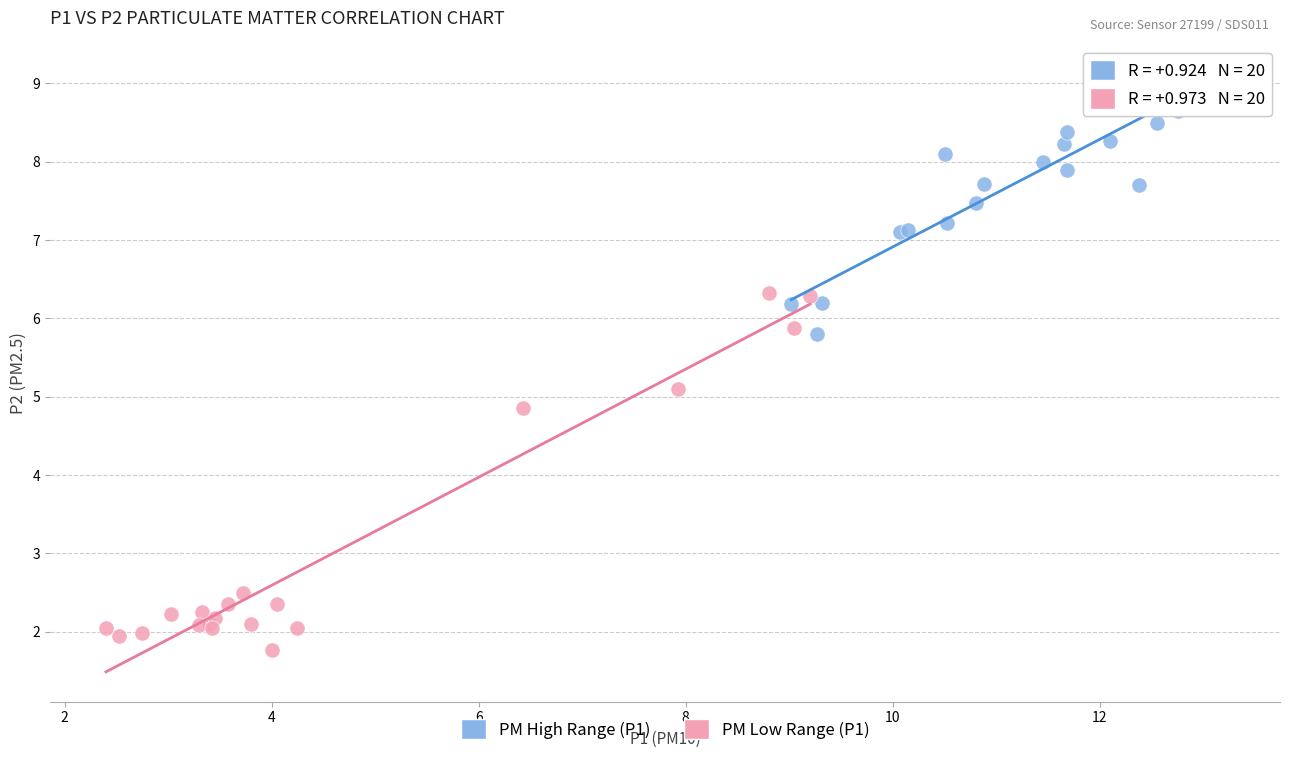

Which series contains the highest Y value?

PM High Range (P1)